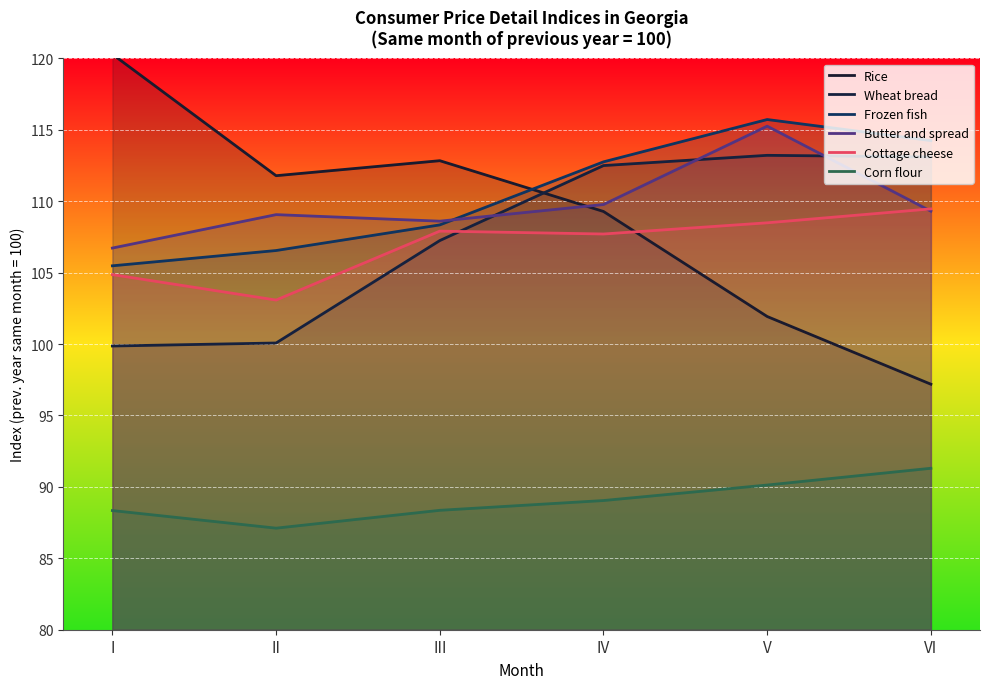

Which series changed the most between II and IV?

Wheat bread